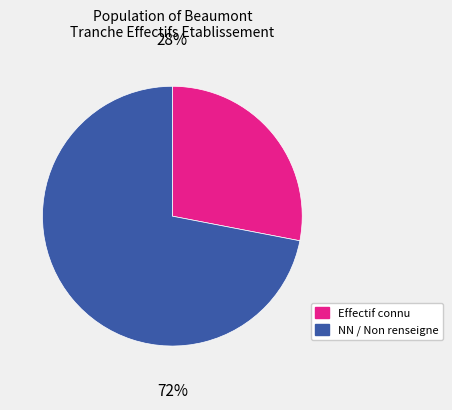

To the nearest percent, what is the average slice percentage?

50%